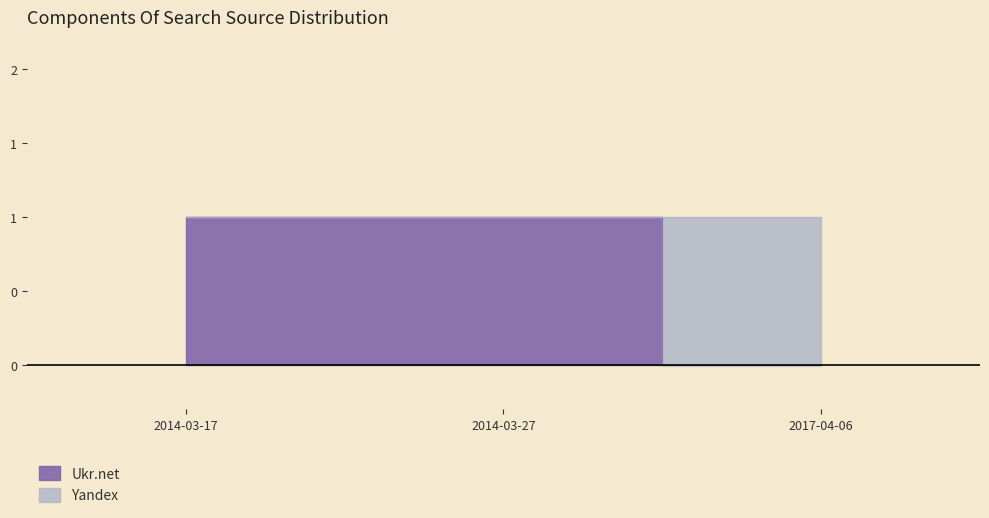

At which category does the chart reach its peak across all series?

2014-03-17